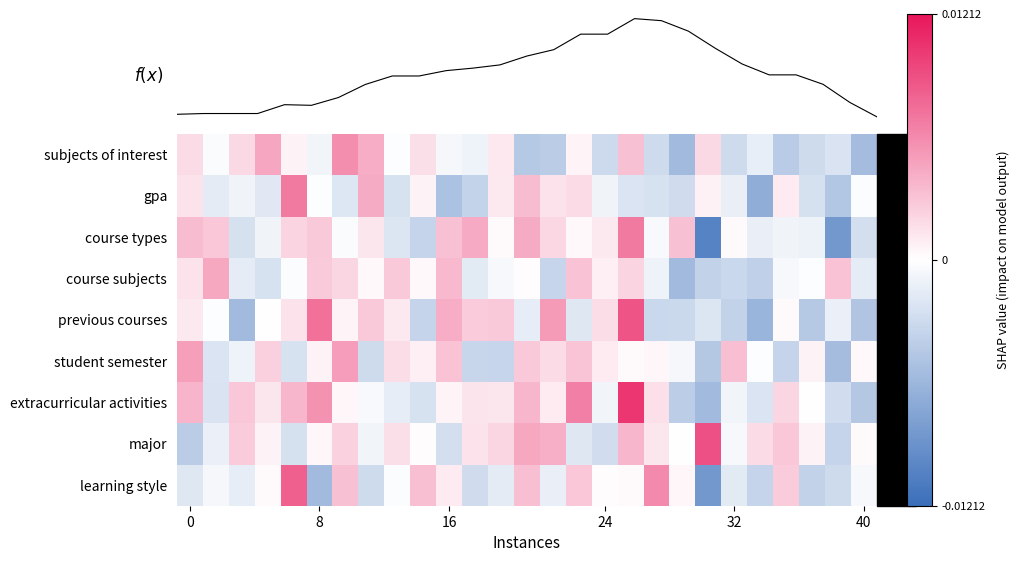

How many data points does each series have?

27